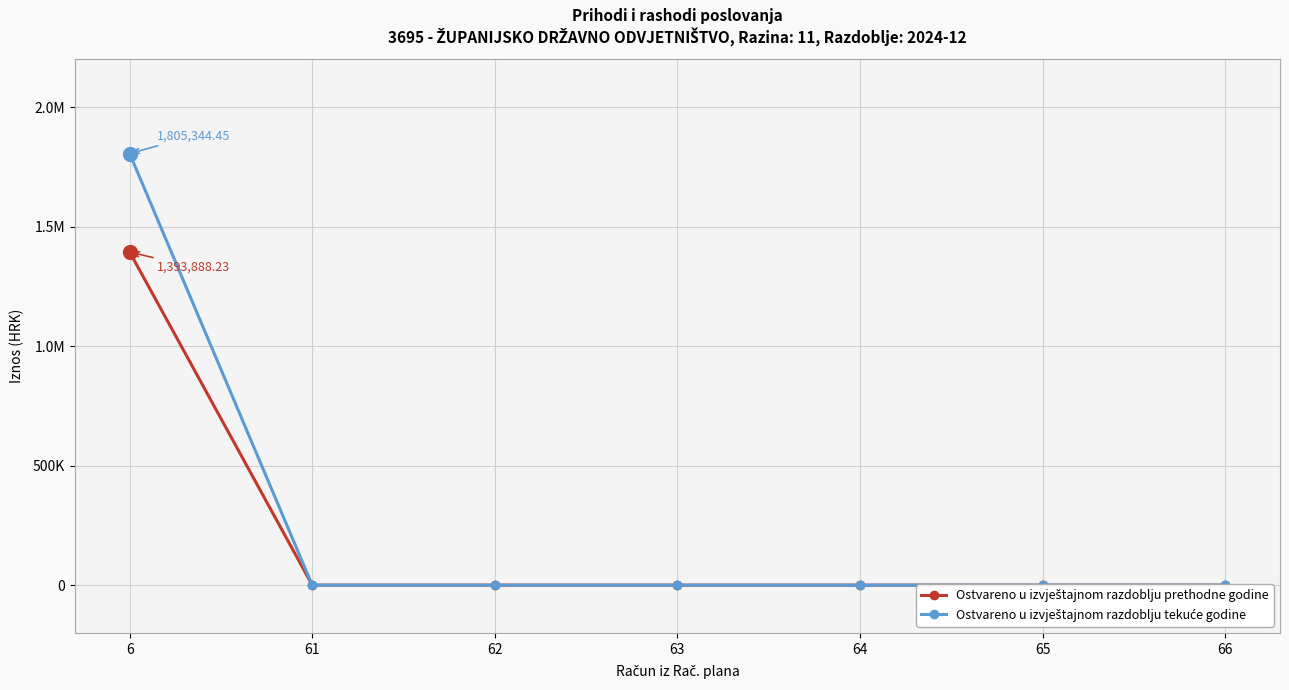

Reading left to right, list all the values displayed in this chart.

Ostvareno u izvještajnom razdoblju prethodne godine: 1393888.2	0.0	0.0	0.0	0.0	0.0	0.0
Ostvareno u izvještajnom razdoblju tekuće godine: 1805344.4	0.0	0.0	0.0	0.0	0.0	0.0